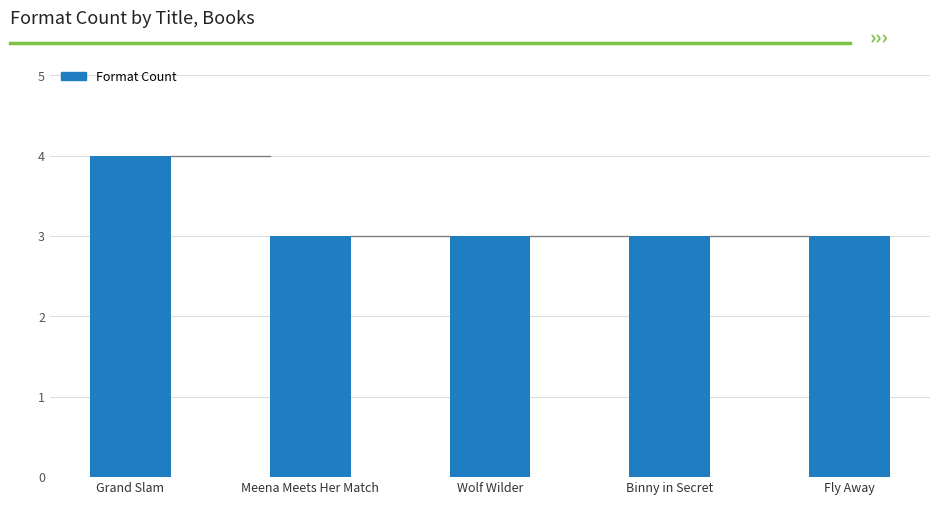

How many categories are shown in the chart?

5